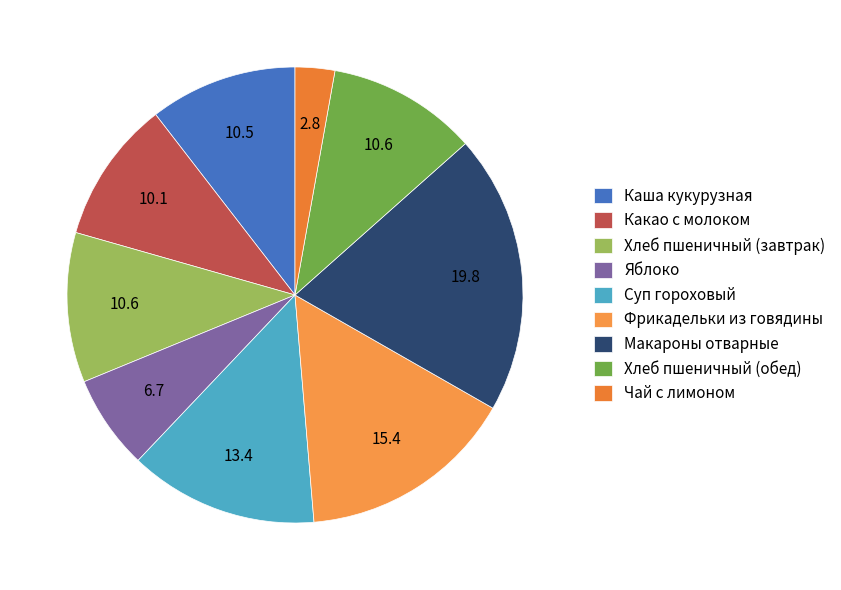

Is there any slice that represents more than half of the pie?

No